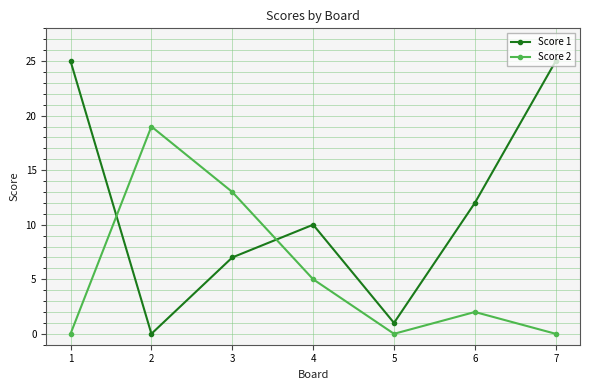

The Score 2 series shows 8 at 7. True or false?

False